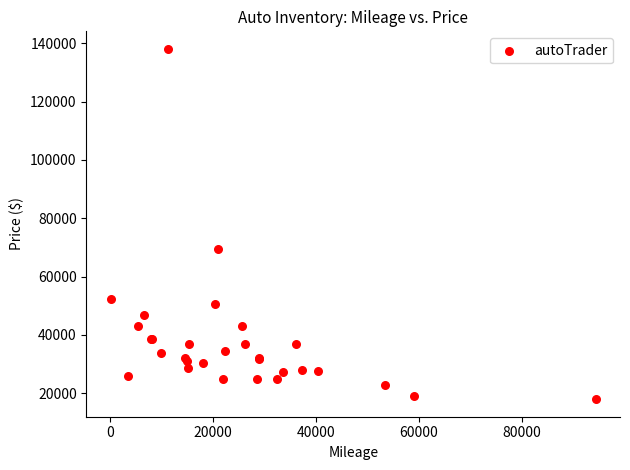

What Y value in the scatter plot is closest to 78020?

69526